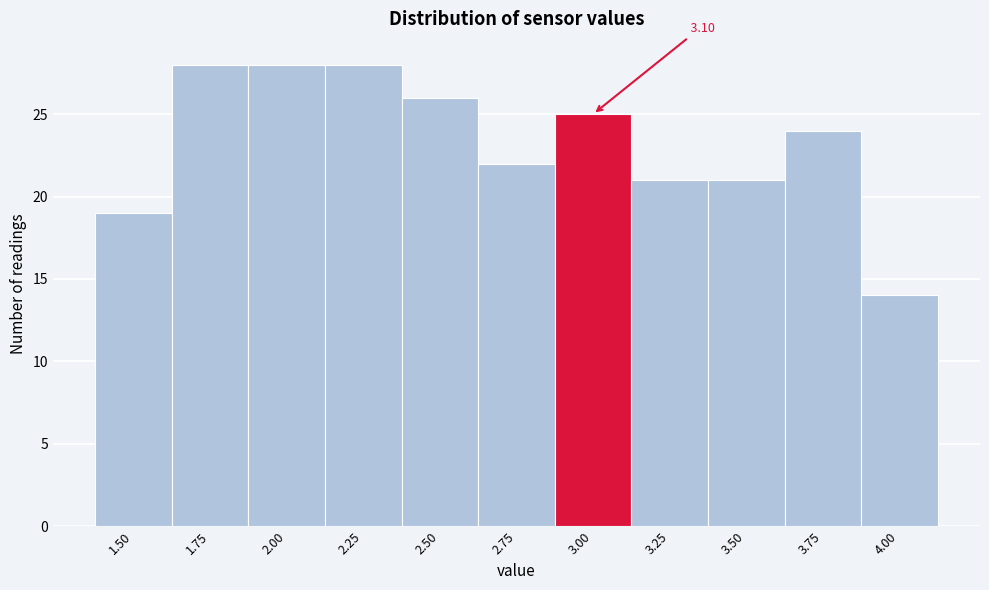

What is the average value?

23